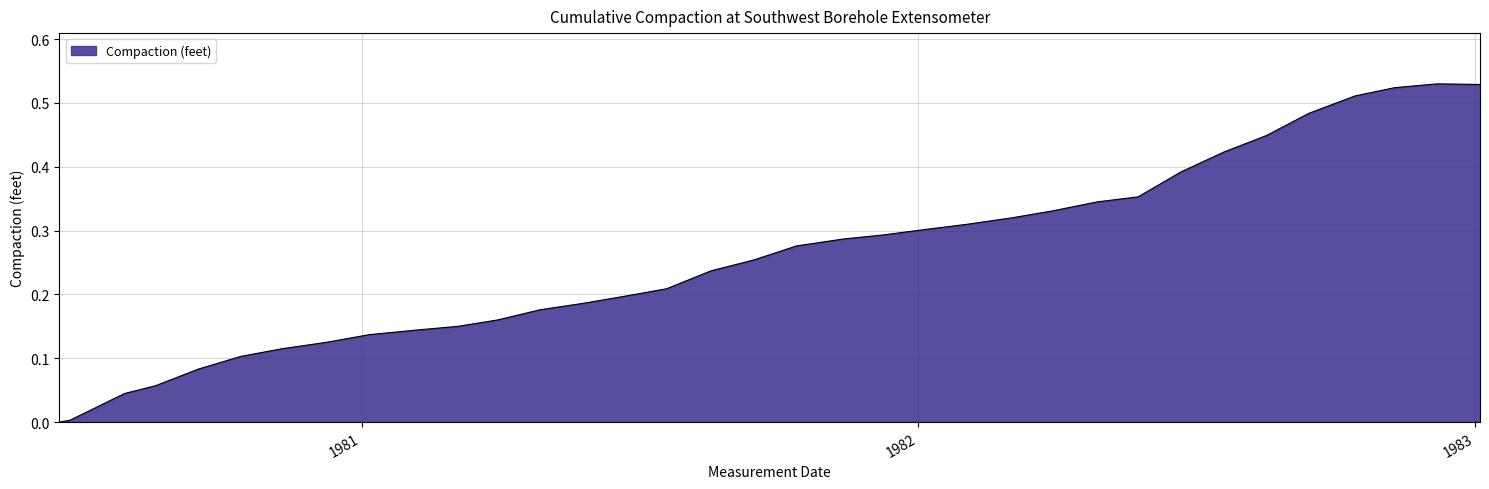

How many lines are shown in the chart?

1